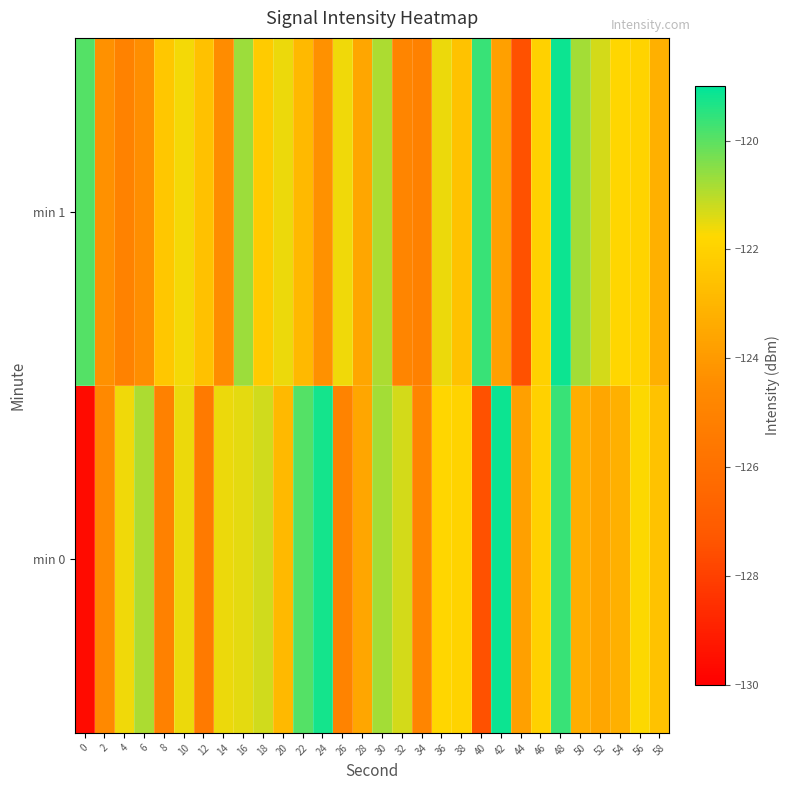

Reading right to left, extract all data points from this chart.

min 0: 58=-122.6	56=-121.7	54=-123.2	52=-123.6	50=-123.3	48=-119.6	46=-122.0	44=-123.8	42=-119.1	40=-127.5	38=-121.9	36=-121.9	34=-124.9	32=-121.3	30=-120.8	28=-123.6	26=-124.9	24=-119.3	22=-119.9	20=-122.9	18=-121.2	16=-121.5	14=-121.5	12=-125.5	10=-121.6	8=-125.1	6=-120.9	4=-121.6	2=-124.7	0=-129.6
min 1: 58=-123.2	56=-121.9	54=-121.9	52=-121.3	50=-120.8	48=-119.1	46=-122.0	44=-127.5	42=-123.8	40=-119.6	38=-122.6	36=-121.5	34=-125.1	32=-124.9	30=-120.9	28=-123.6	26=-121.6	24=-124.3	22=-122.9	20=-121.6	18=-122.2	16=-120.7	14=-124.5	12=-122.6	10=-121.6	8=-122.4	6=-124.4	4=-125.0	2=-124.3	0=-119.9